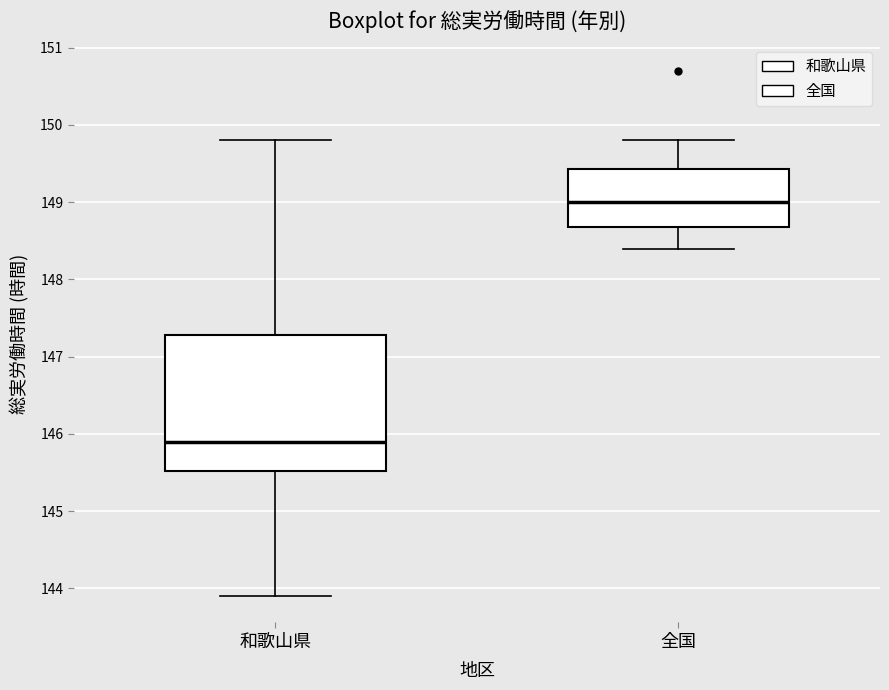

Where is the lower edge of the box for 全国 on the y-axis? The values are not printed on the chart, so give them approximately, as read against the axis.

148.7